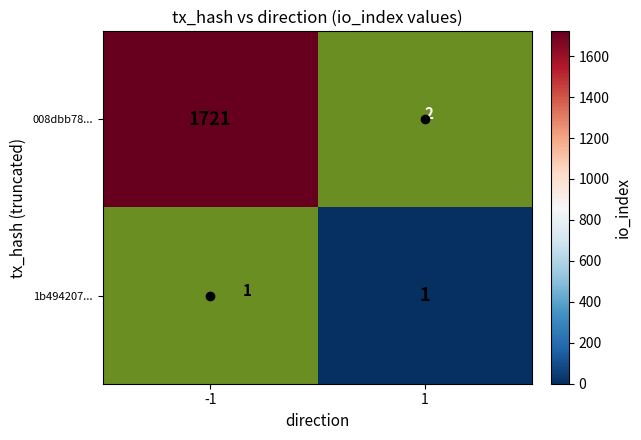

At which category does the chart reach its peak across all series?

-1